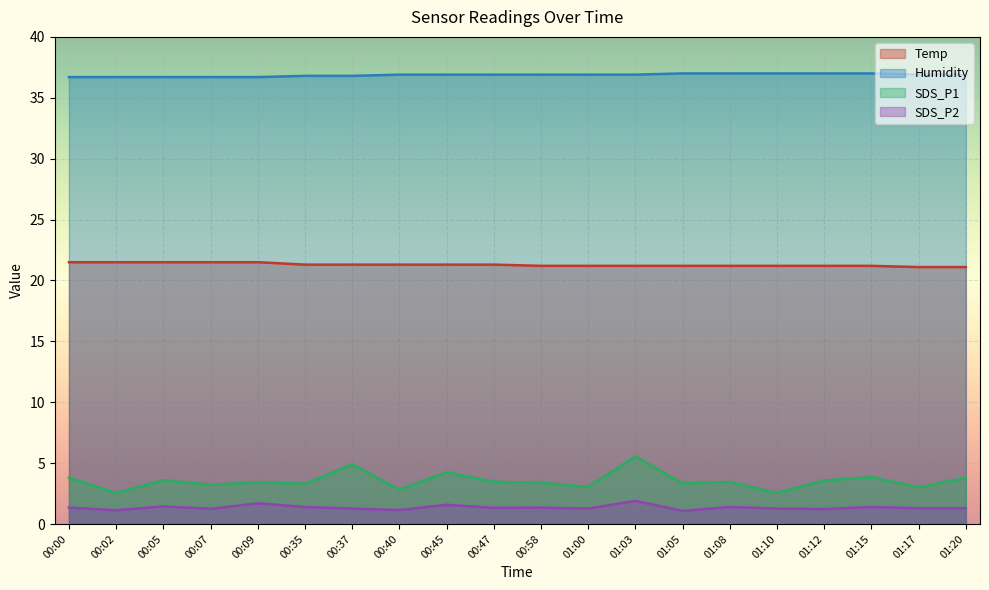

What is the label of the 17th point from the left?

01:12